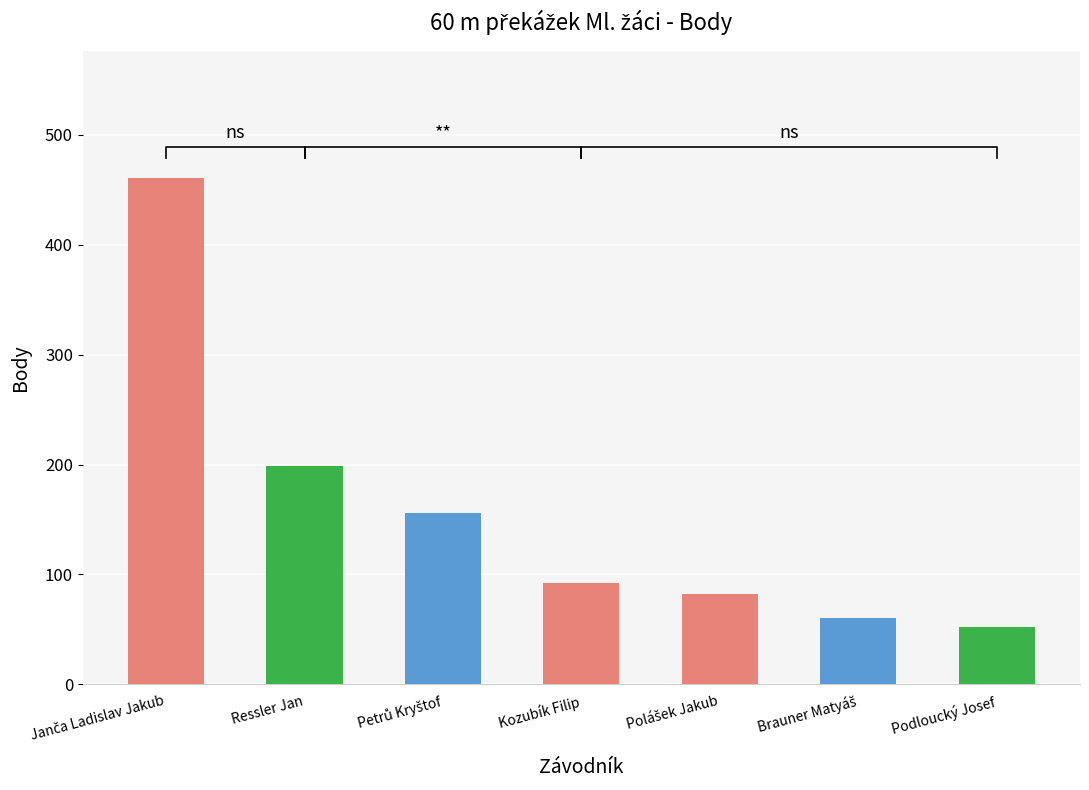

What is the greatest value displayed?

461